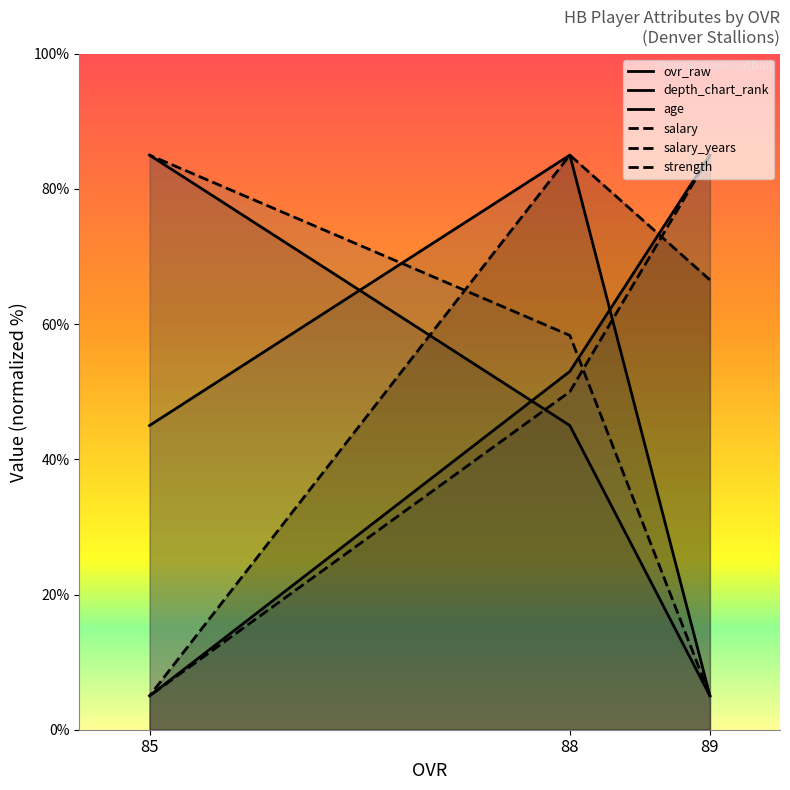

How many values in the salary_years series are below 58?

1